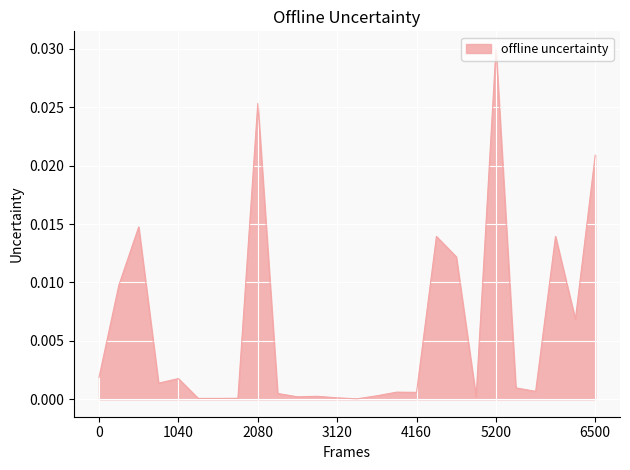

Which label corresponds to the largest value in the chart?

5200